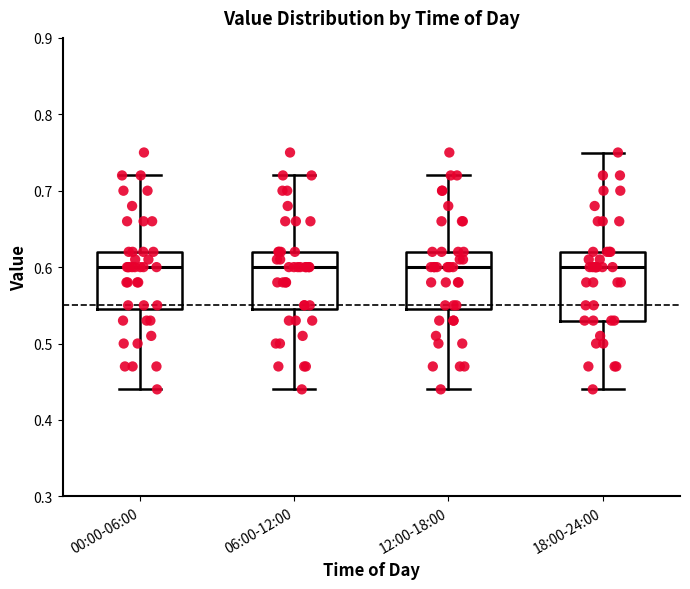

Comparing the boxes themselves (not the whiskers), which one is the tallest?

18:00-24:00